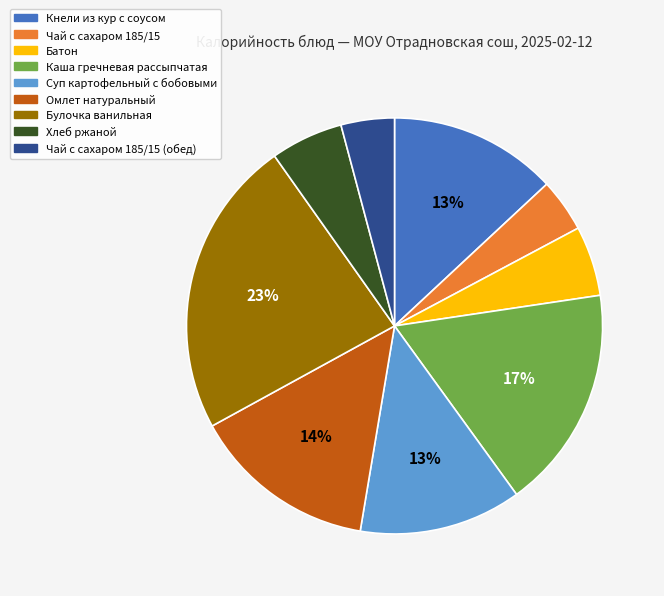

How many slices are in this pie chart?

9